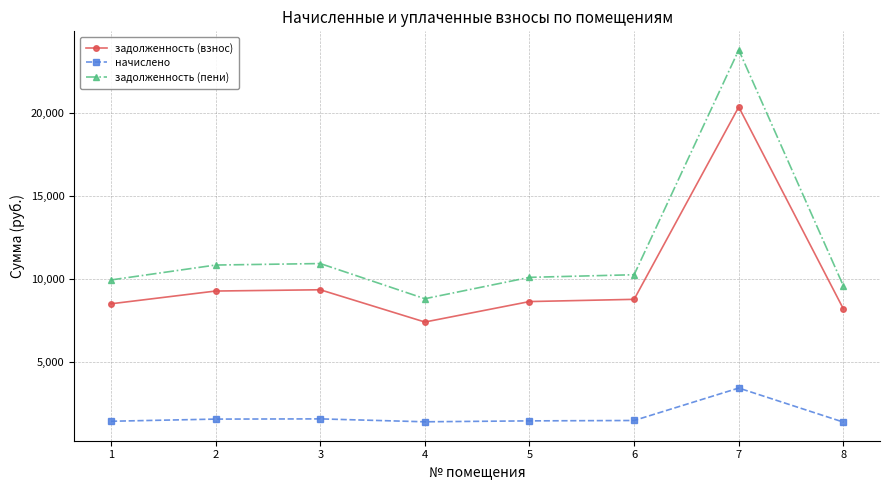

True or false: задолженность (пени) and задолженность (взнос) cross at least once.

False